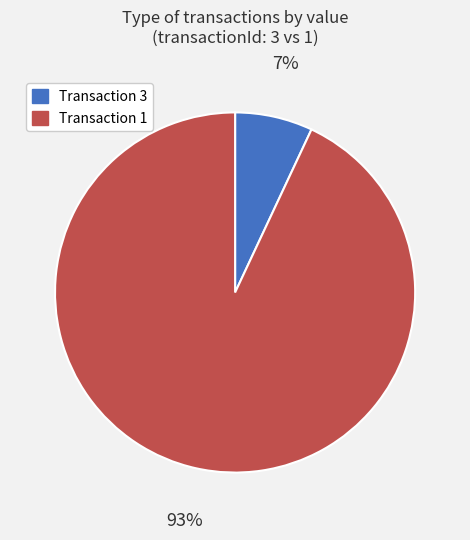

To the nearest percent, what is the difference between the largest and smallest slice percentages?

86%